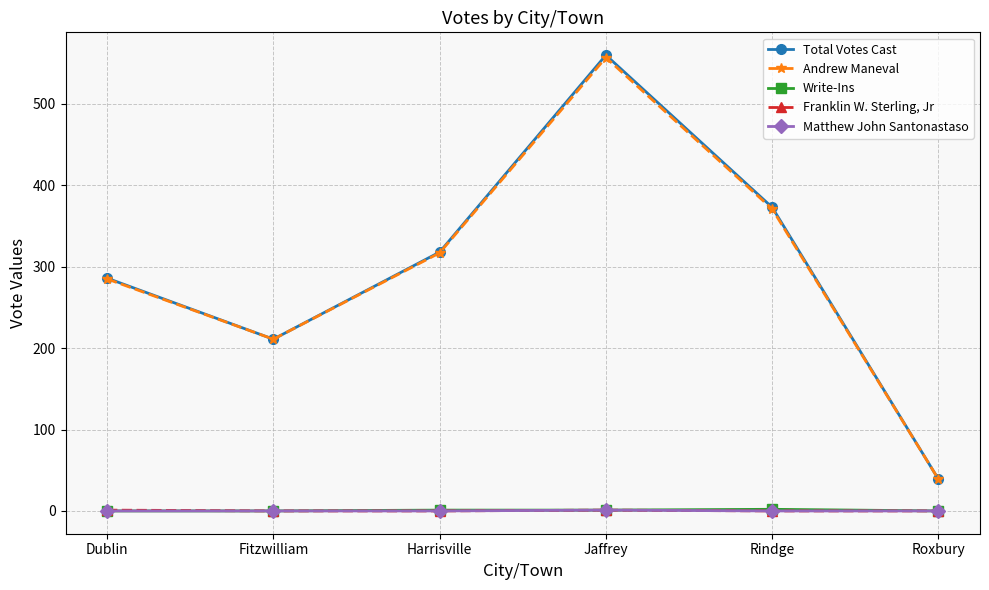

At which category is the sum across all series the highest?

Jaffrey